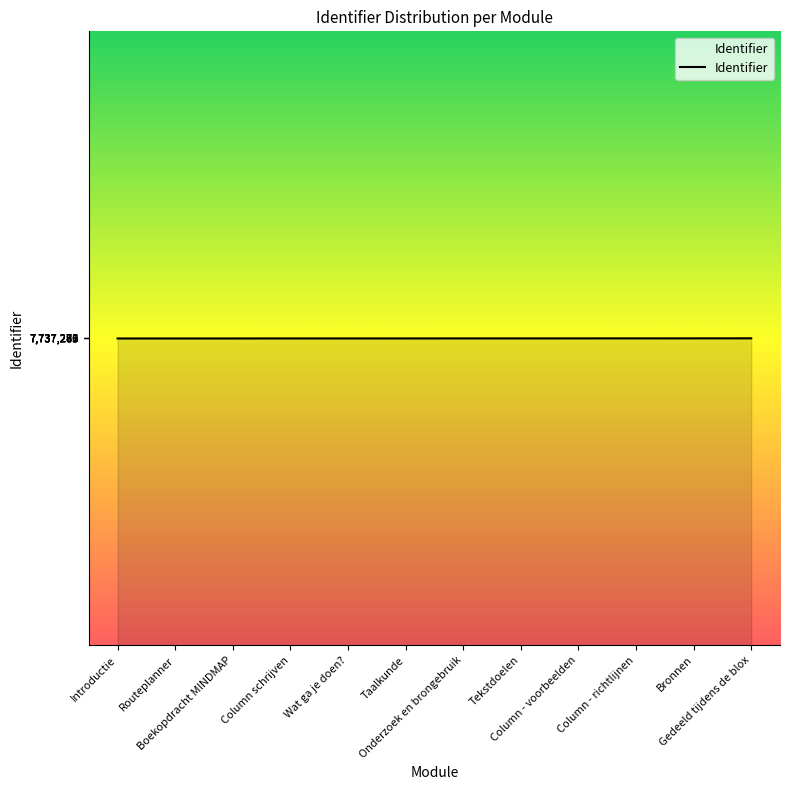

What is the minimum value shown in the chart?

7737265